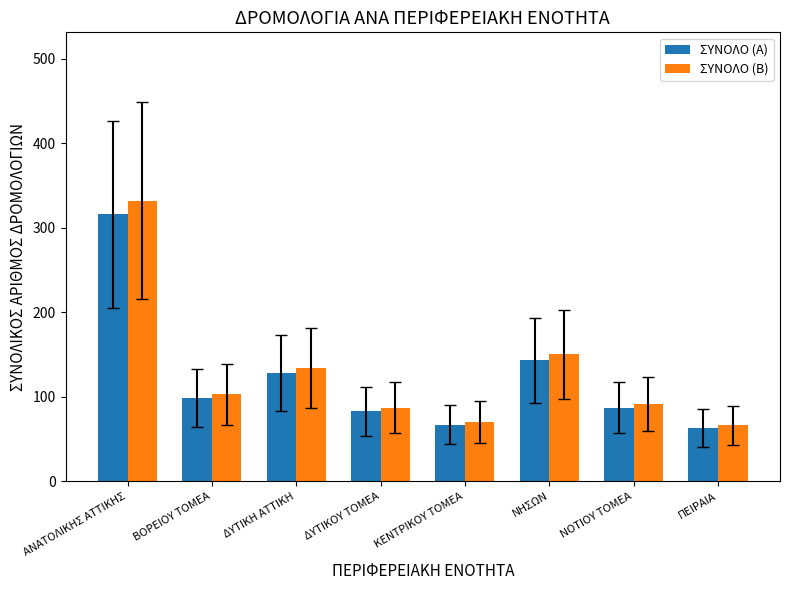

At which label is ΣΥΝΟΛΟ (Β) closest to 199?

ΝΗΣΩΝ